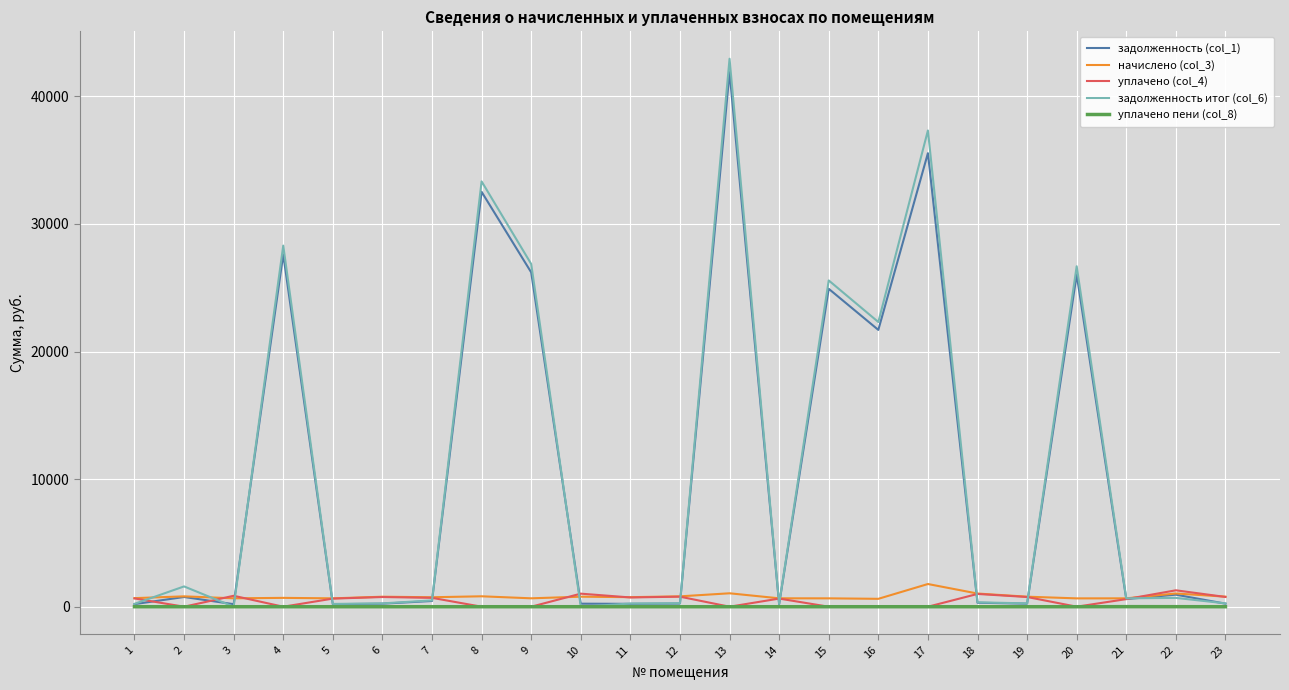

Which series has the widest spread of values?

задолженность итог (col_6)